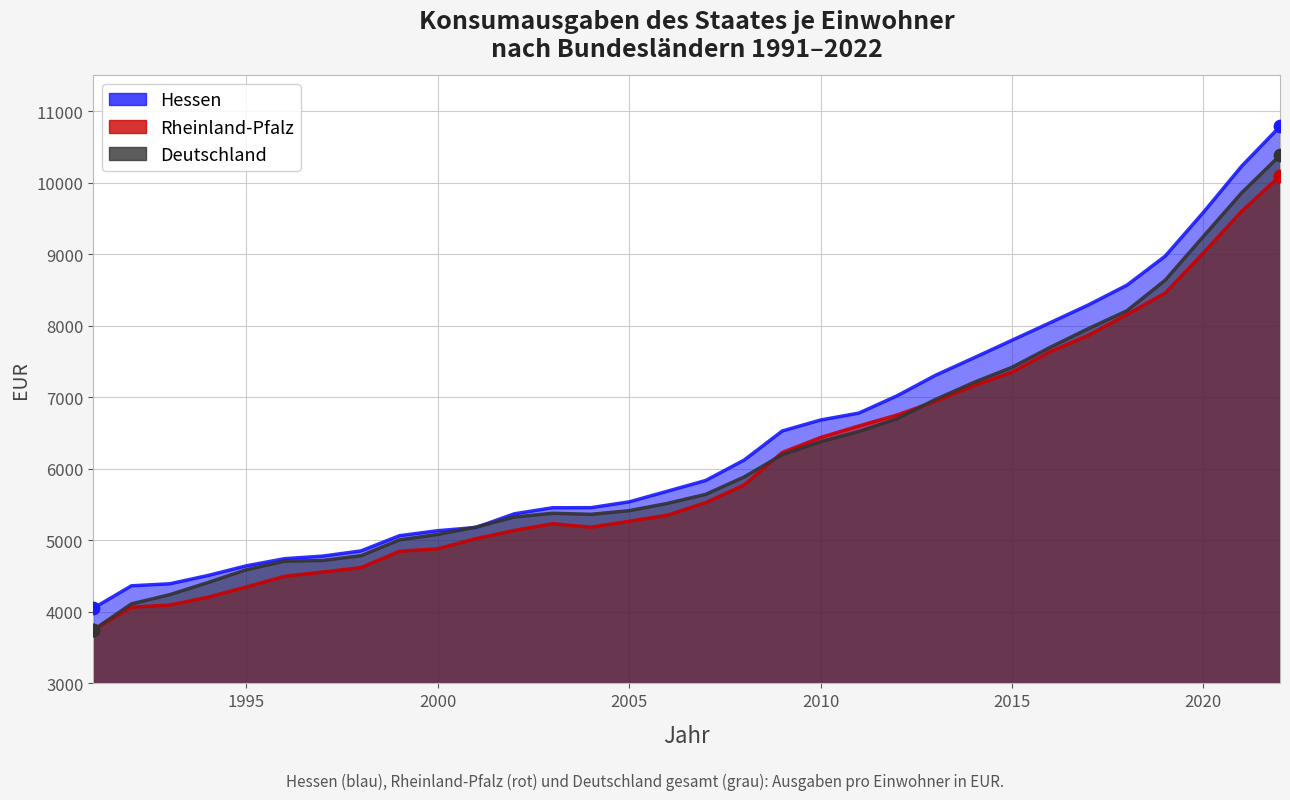

Which series has the largest total across all categories?

Hessen